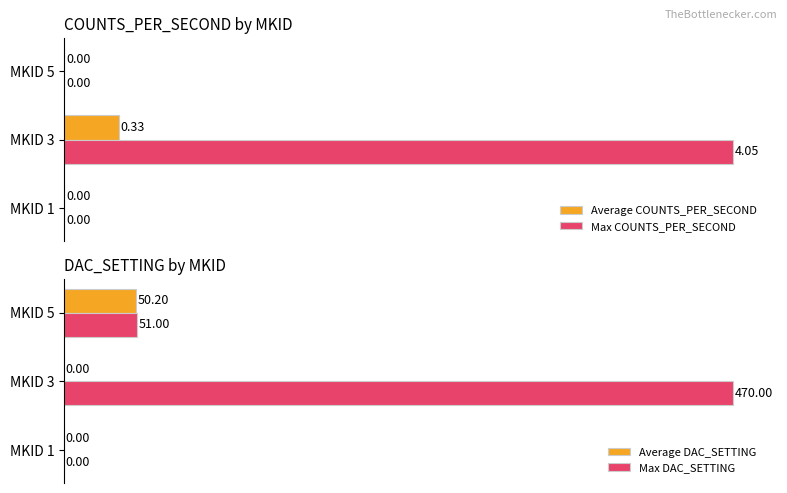

Reading left to right, list all the values displayed in this chart.

Average COUNTS_PER_SECOND: 0.0	0.3	0.0
Max COUNTS_PER_SECOND: 0.0	4.0	0.0
Average DAC_SETTING: 0.0	0.0	50.2
Max DAC_SETTING: 0.0	470.0	51.0